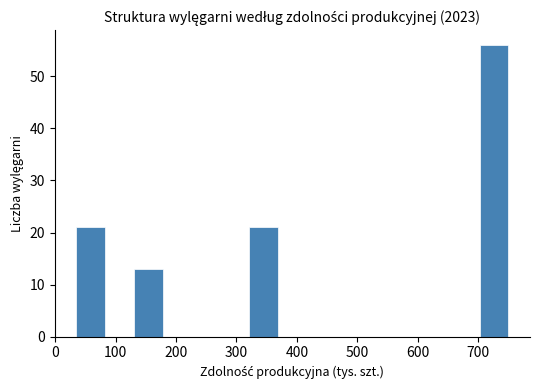

Over which range of the x-axis is the bar tallest?

700 to 750